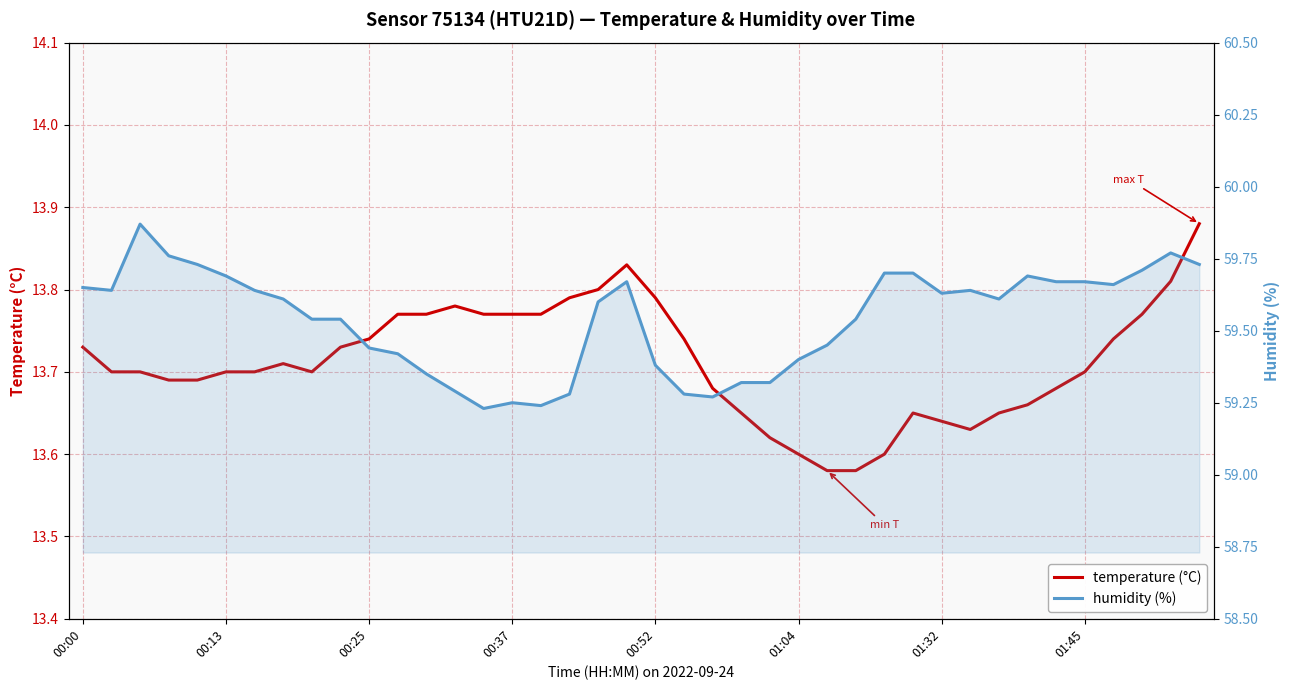

True or false: temperature (°C) and humidity (%) cross at least once.

False